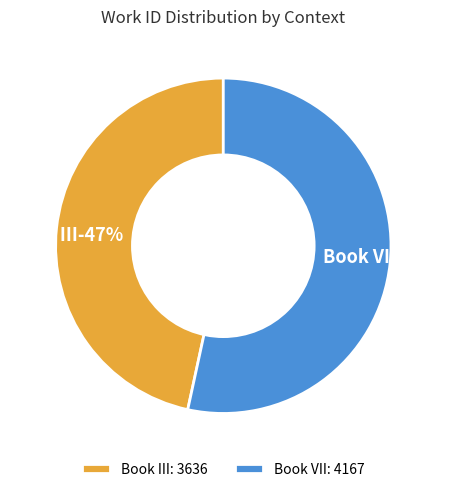

Count the number of slices in the pie.

2